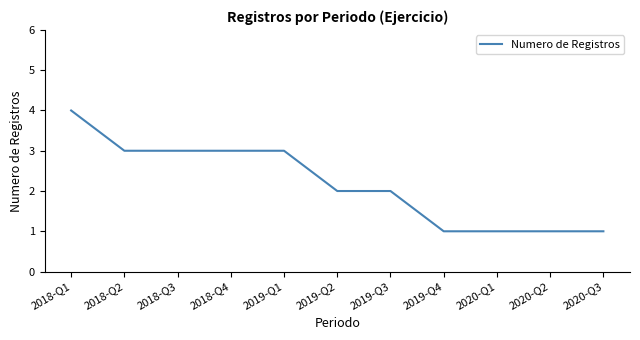

What position from the left is 2019-Q3?

7